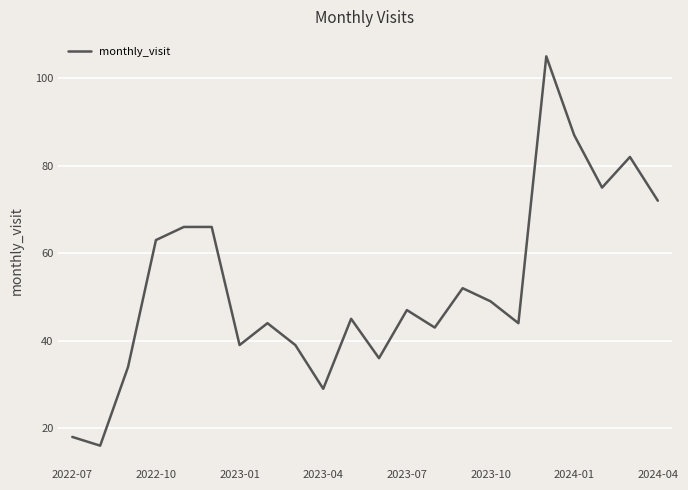

What is the maximum value shown in the chart?

105